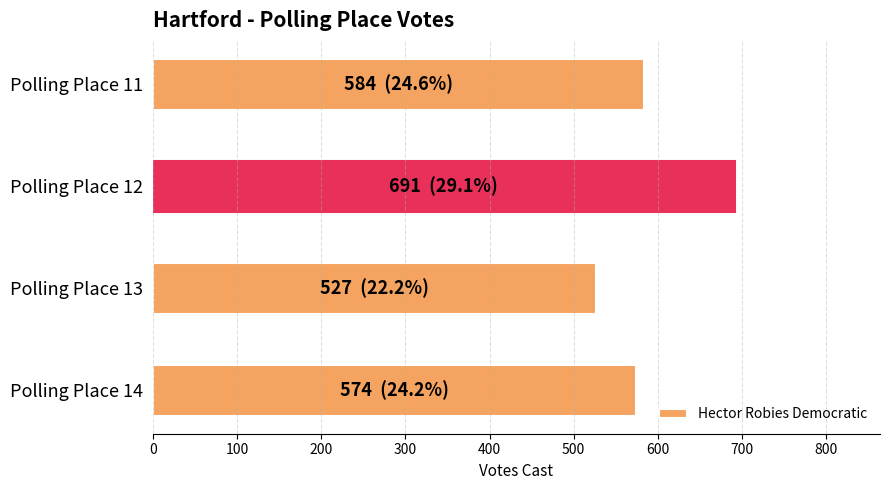

Count the number of categories in the chart.

4